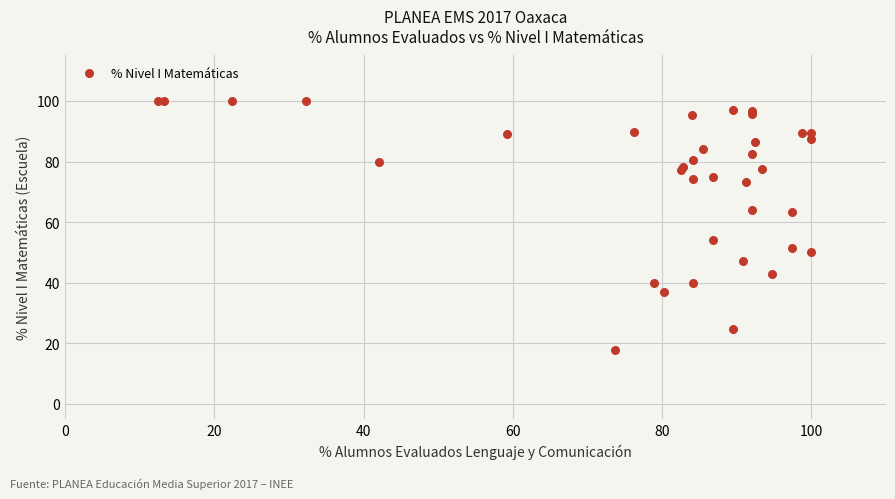

What Y value in the scatter plot is closest to 58?

54.1